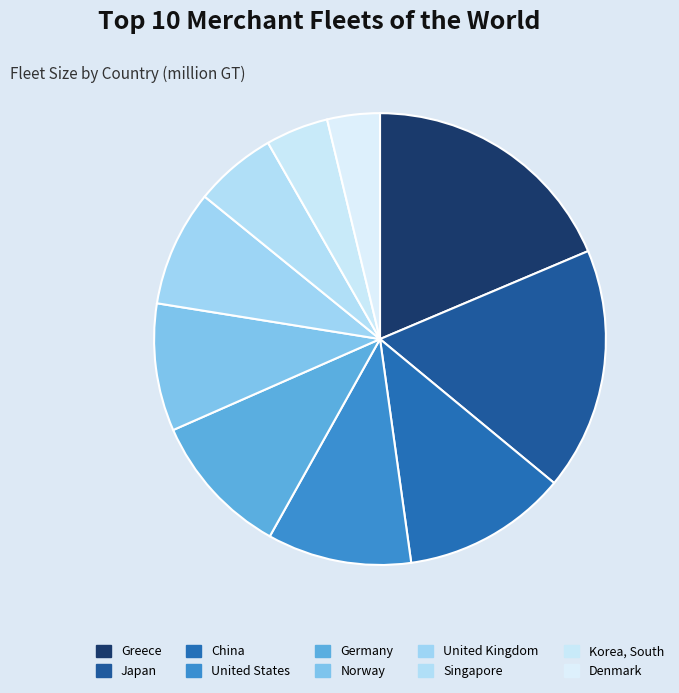

True or false: United States accounts for 5% of the total.

False